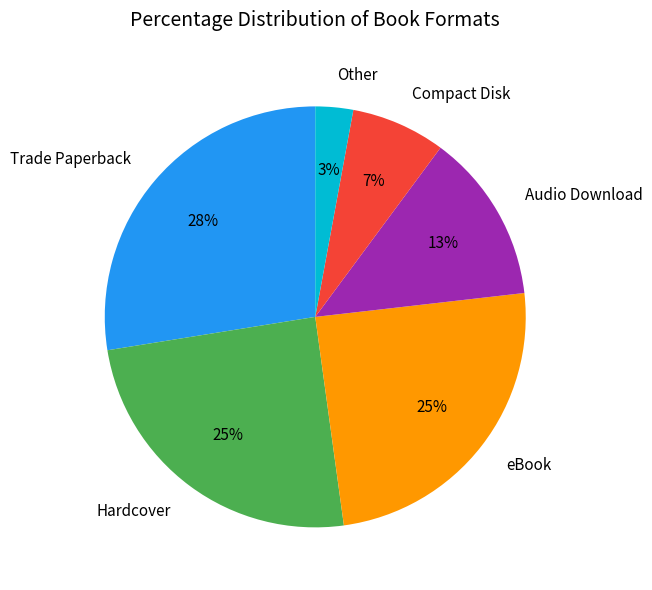

Is there any slice that represents more than half of the pie?

No